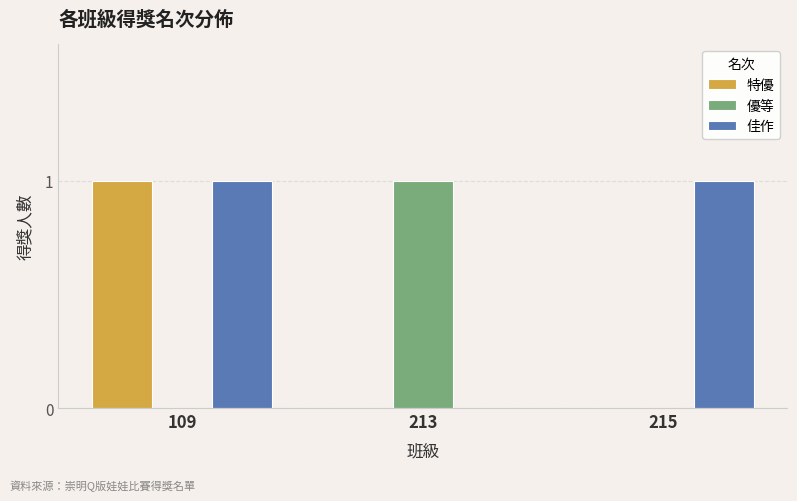

Which series has the largest total across all categories?

佳作